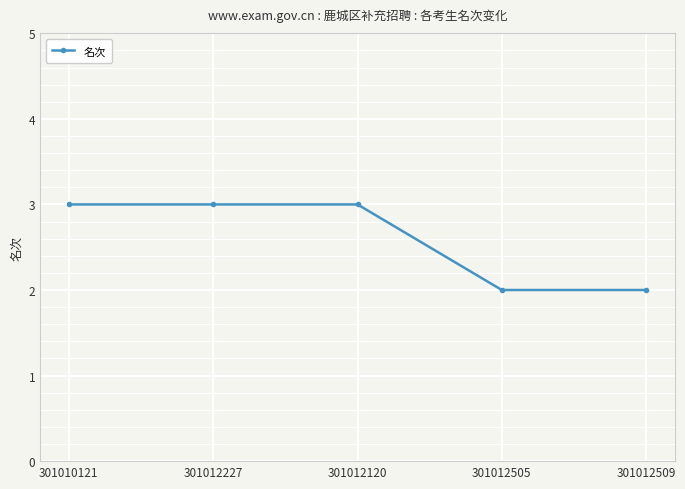

How many lines are shown in the chart?

1